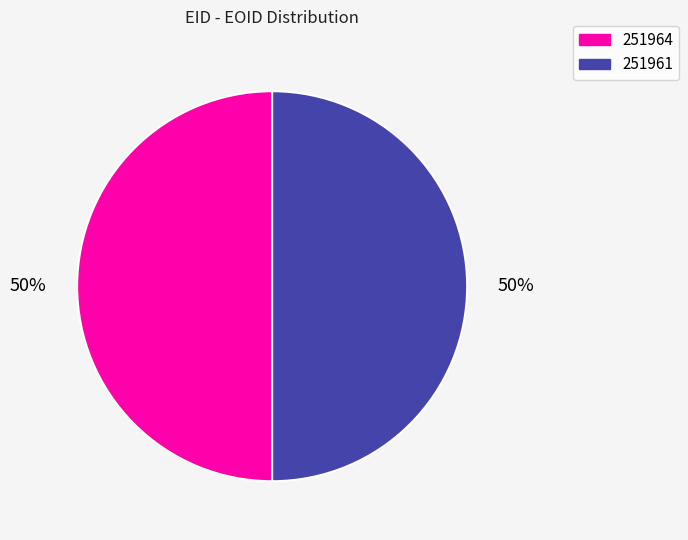

Combined, do 251961 and 251964 account for over 50%?

Yes